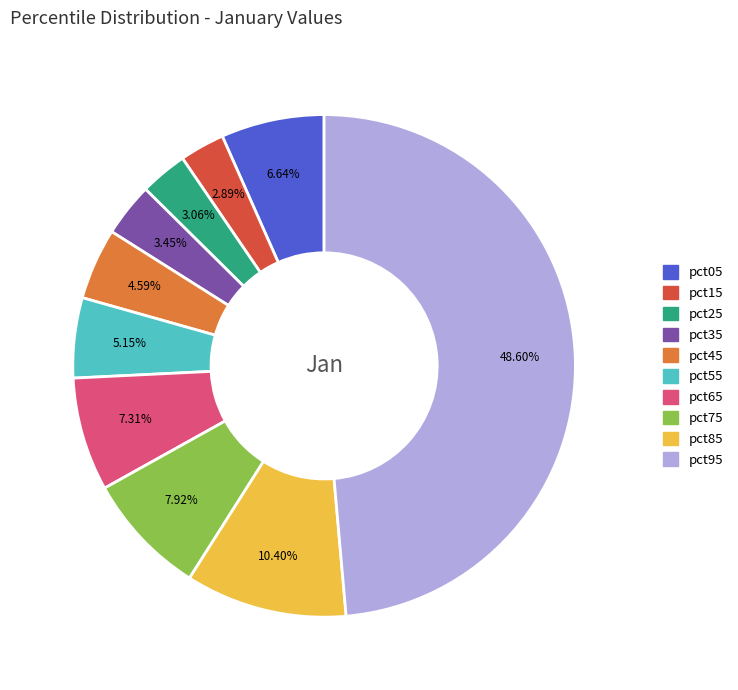

Does pct05 account for over 50% of the chart?

No